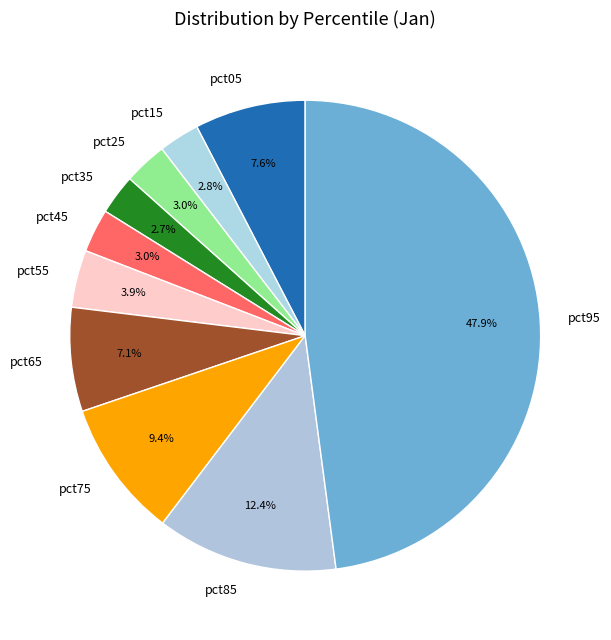

Which slice is the largest?

pct95